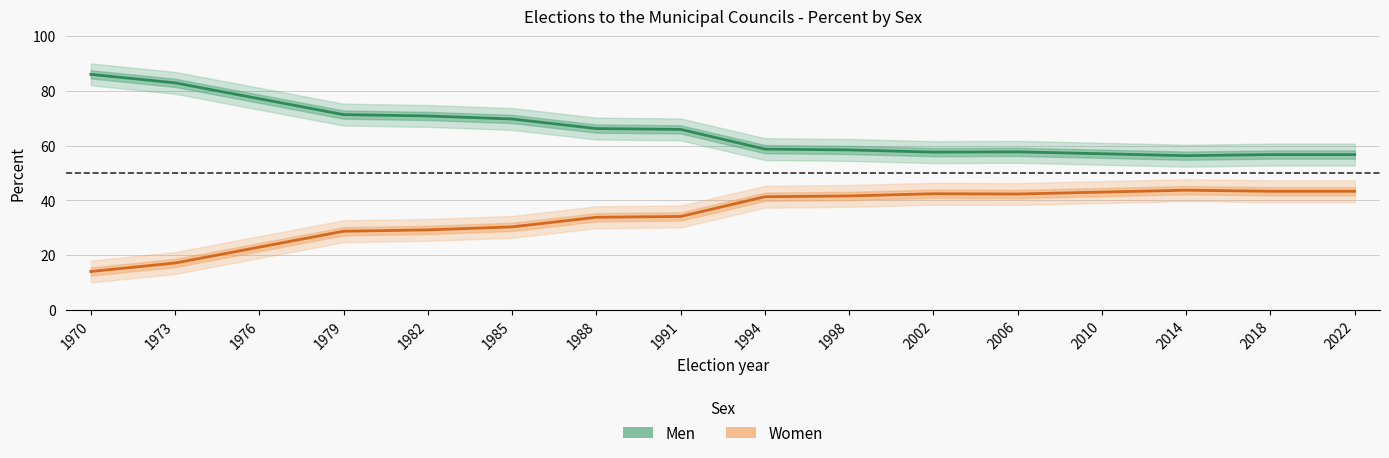

What is the smallest value displayed?

14.0